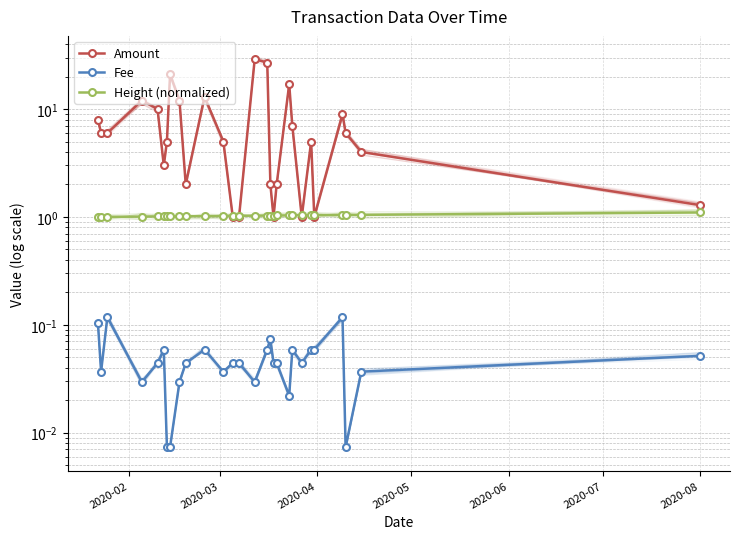

What is the difference between the highest and lowest values at 15?

26.9